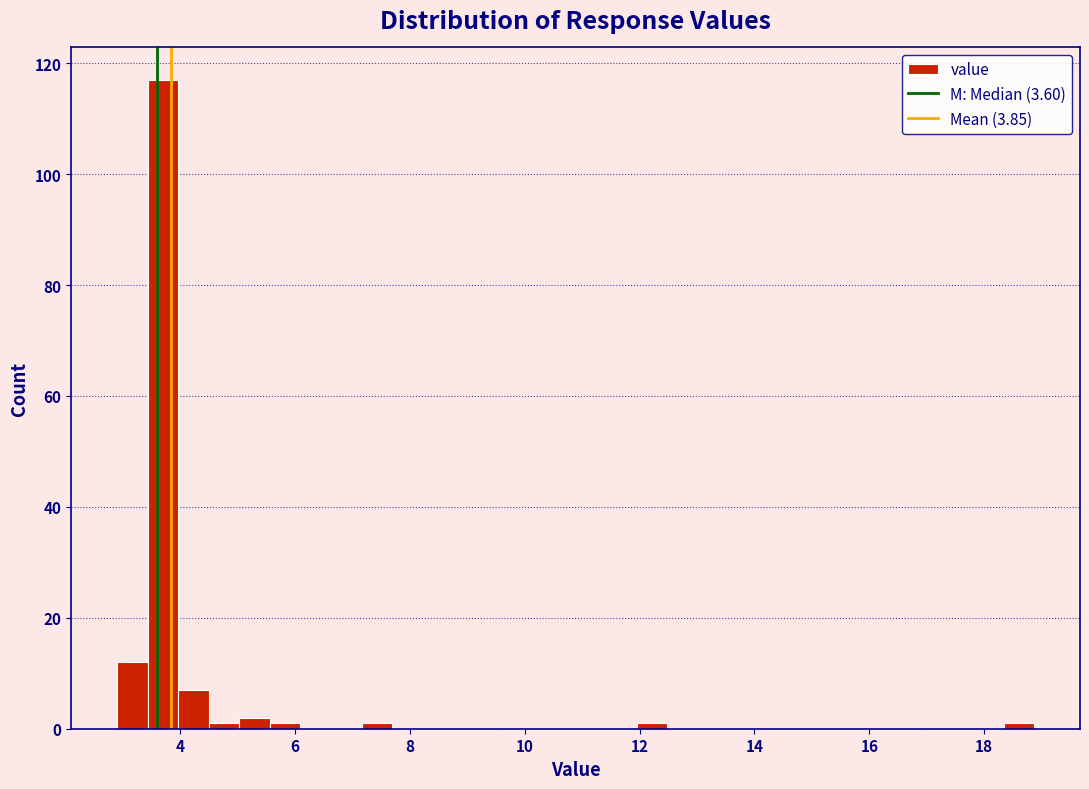

Read against the x-axis, roughly where is the centre of the tallest bar?

3.6